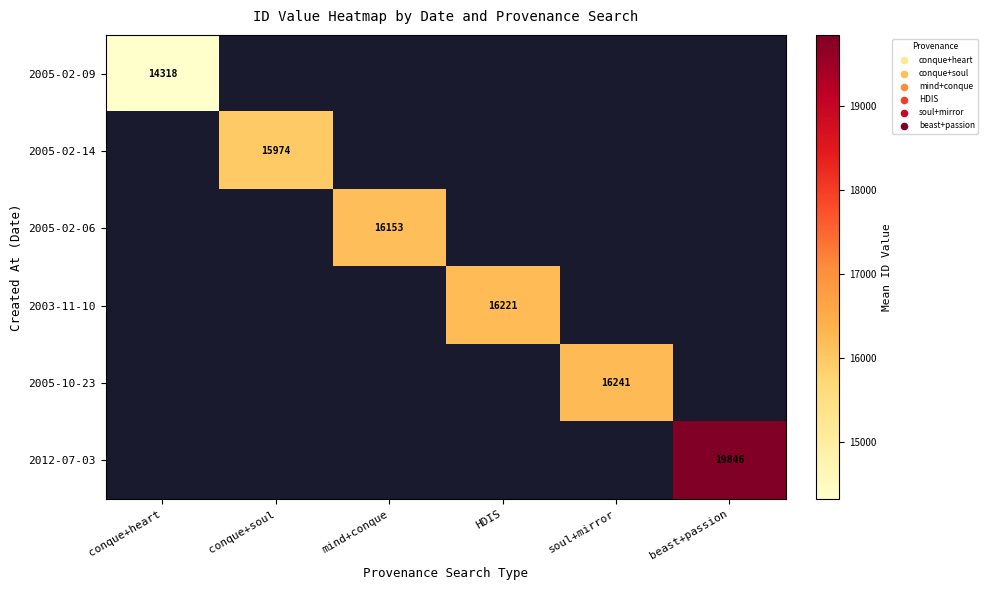

At how many categories does at least one series exceed 17684?

1